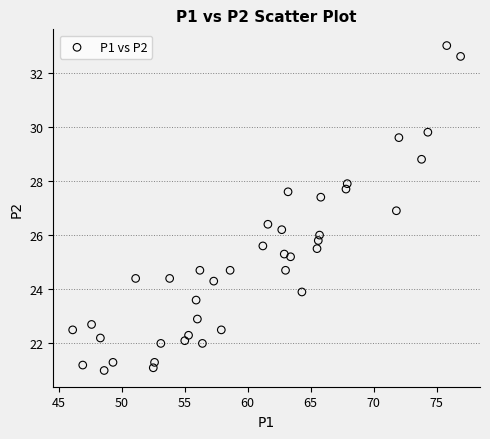

What is the range of X values (max minus min)?

30.8